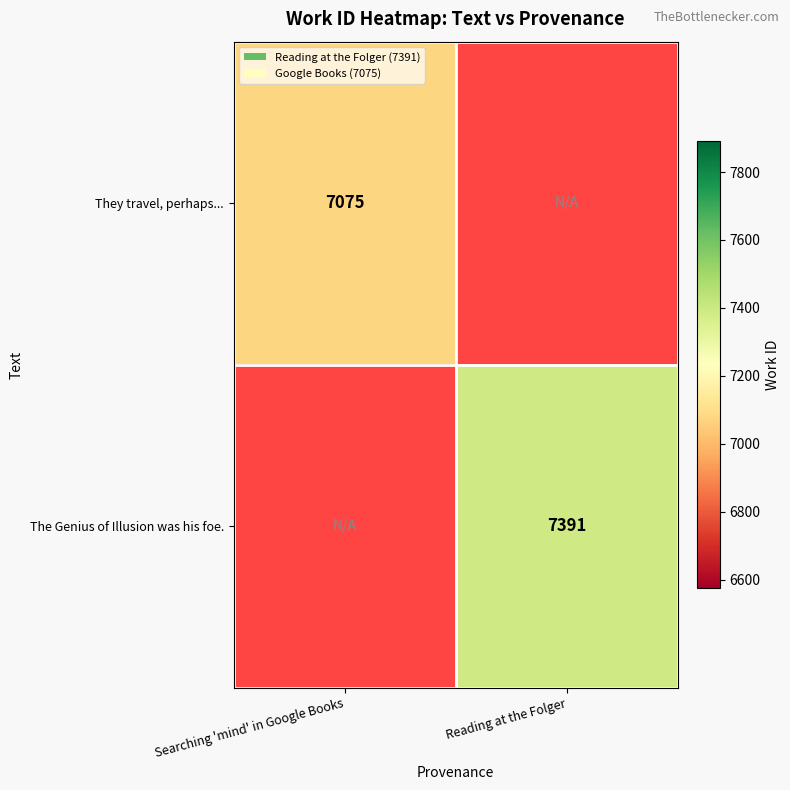

How many categories are shown in the chart?

2